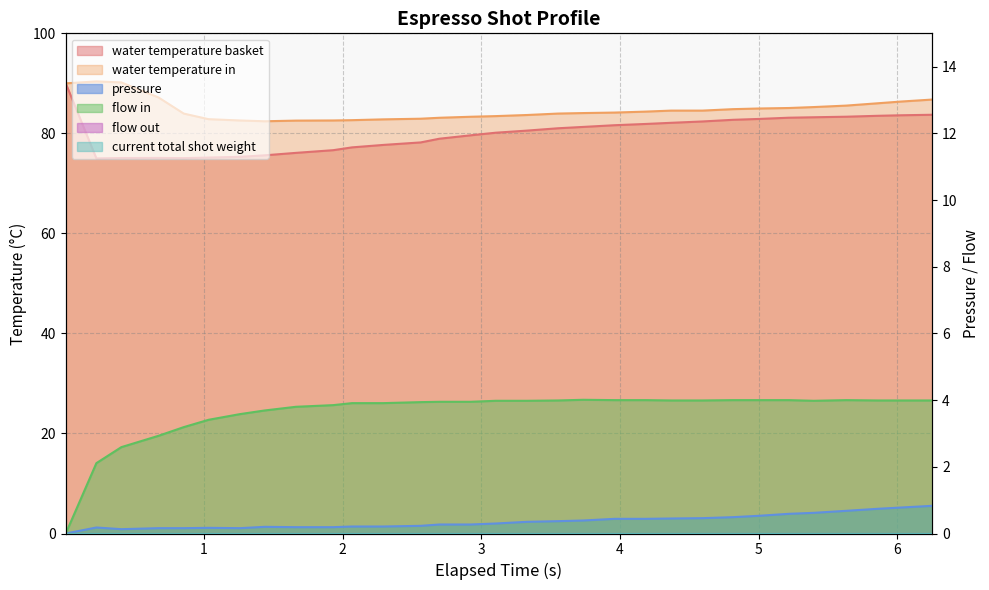

True or false: water_temperature_basket and pressure cross at least once.

False